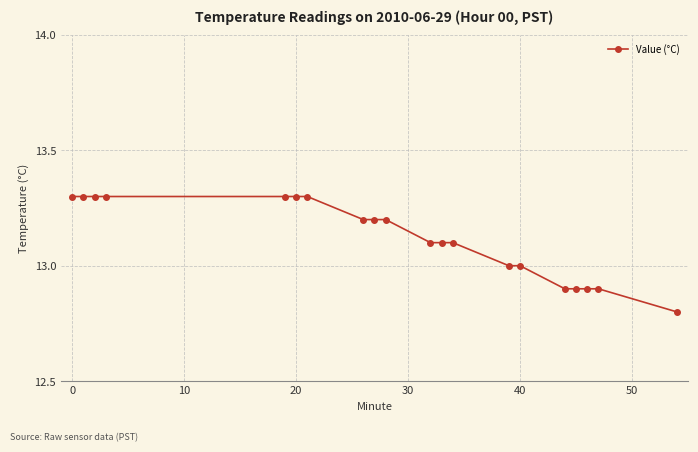

What is the smallest value displayed?

12.8